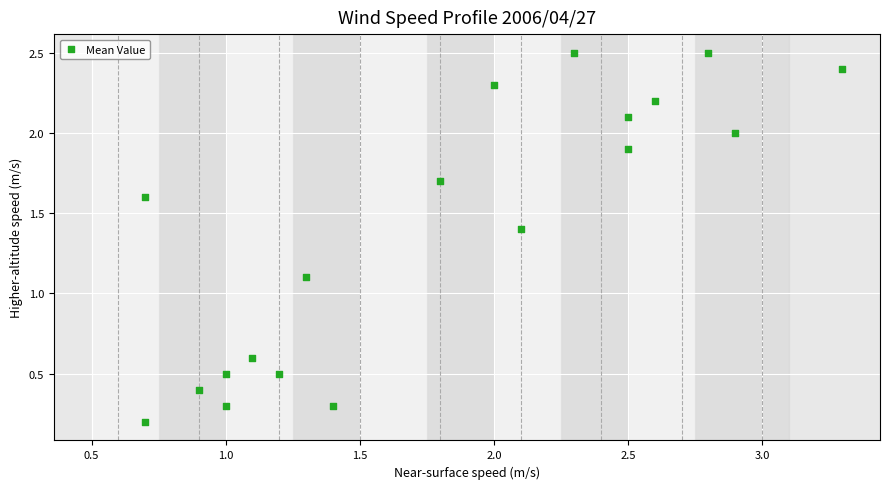

What is the range of Y values (max minus min)?

2.3